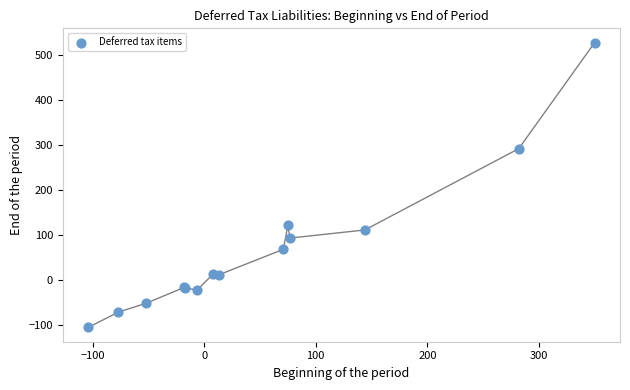

What Y value in the scatter plot is closest to 211?

292